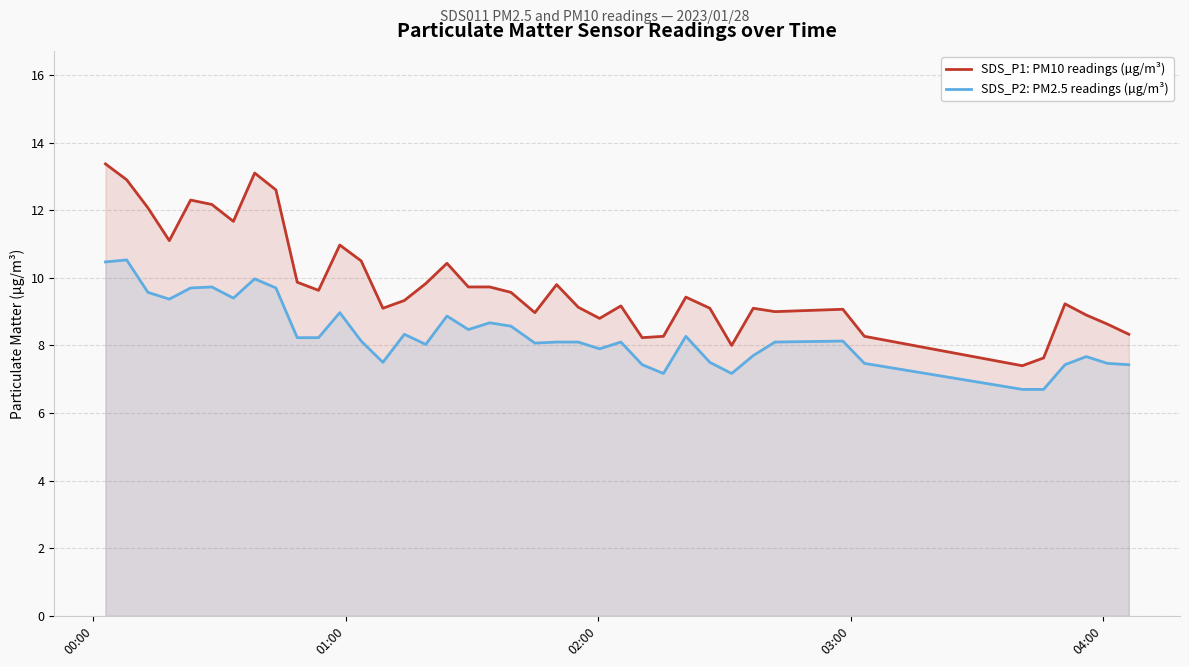

Which series has the largest range (max minus min)?

SDS_P1: PM10 readings (µg/m³)